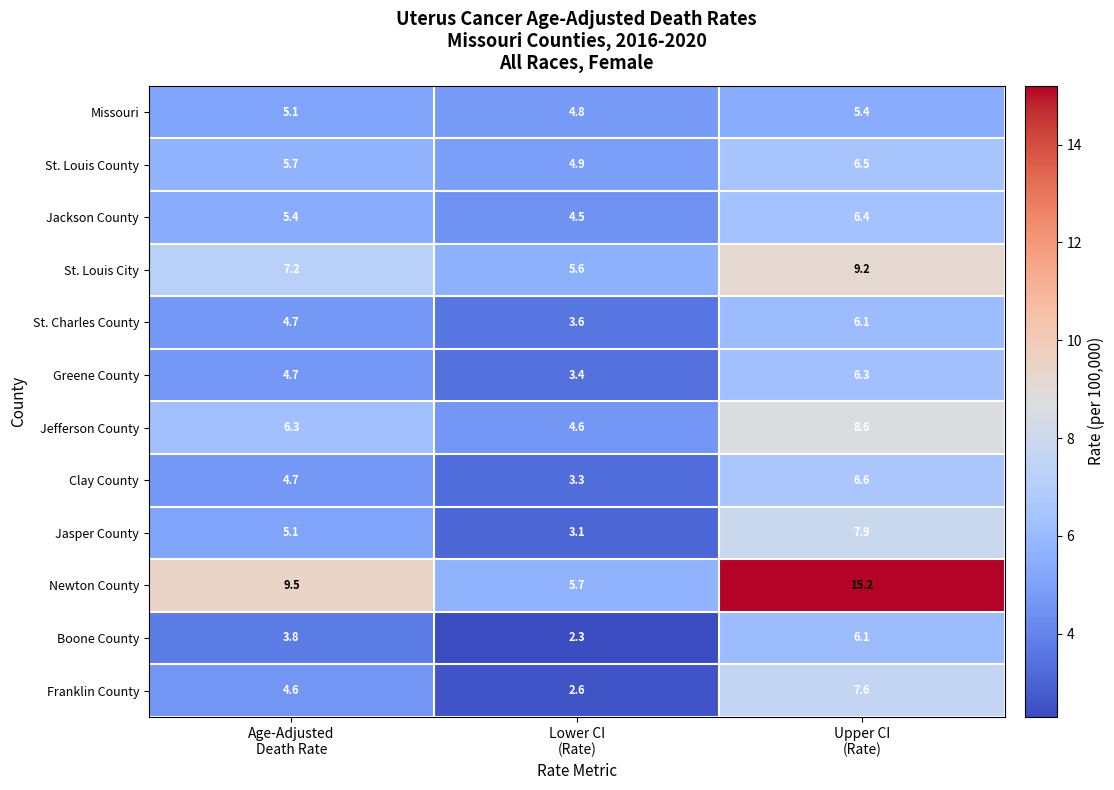

Which series has the largest total across all categories?

Newton County